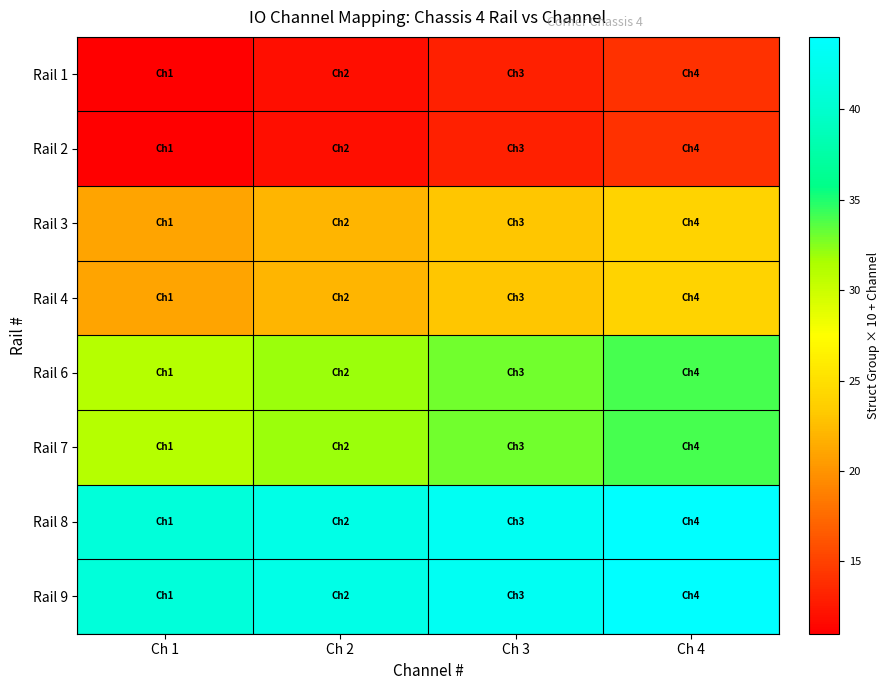

At how many categories does at least one series exceed 26?

4